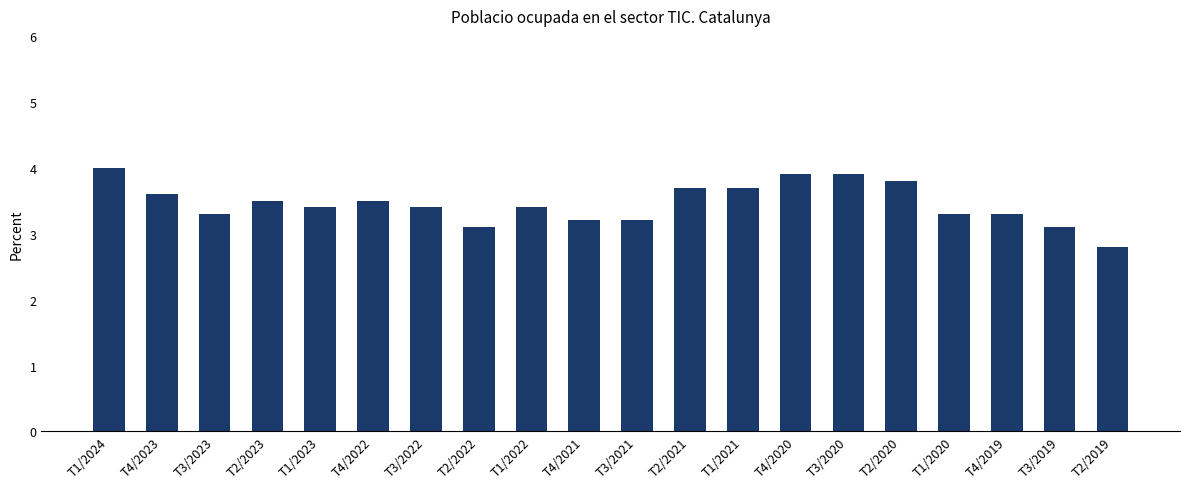

Are the bars grouped side by side (vs. stacked)?

No